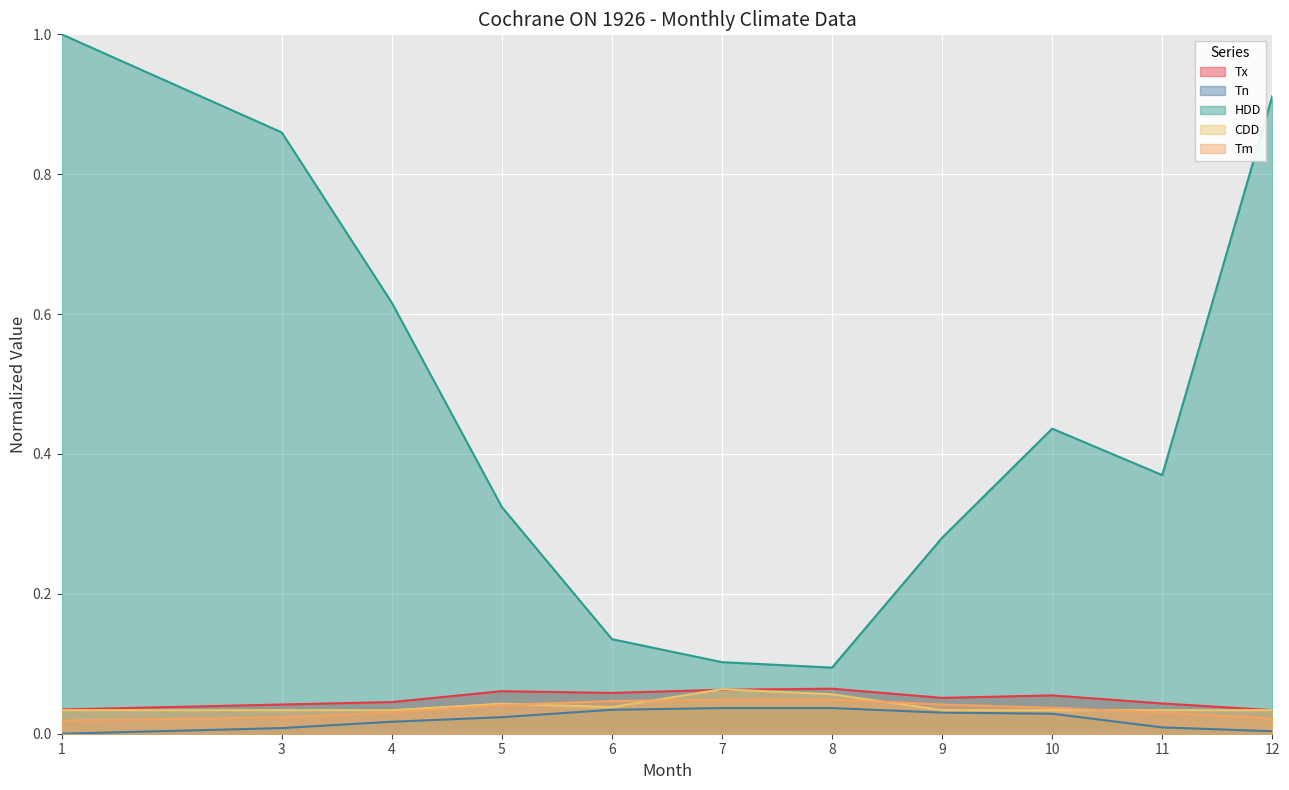

Reading left to right, what are all the values shown in this chart?

Tx: 0.0	0.0	0.0	0.1	0.1	0.1	0.1	0.1	0.1	0.0	0.0
Tn: 0.0	0.0	0.0	0.0	0.0	0.0	0.0	0.0	0.0	0.0	0.0
HDD: 1.0	0.9	0.6	0.3	0.1	0.1	0.1	0.3	0.4	0.4	0.9
CDD: 0.0	0.0	0.0	0.0	0.0	0.1	0.1	0.0	0.0	0.0	0.0
Tm: 0.0	0.0	0.0	0.0	0.0	0.0	0.0	0.0	0.0	0.0	0.0